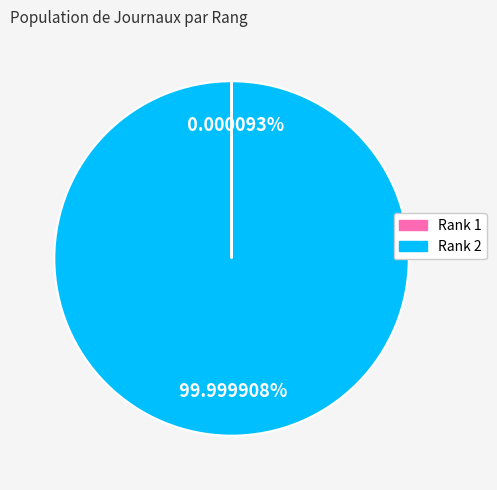

True or false: Rank 2 accounts for 100% of the total.

True